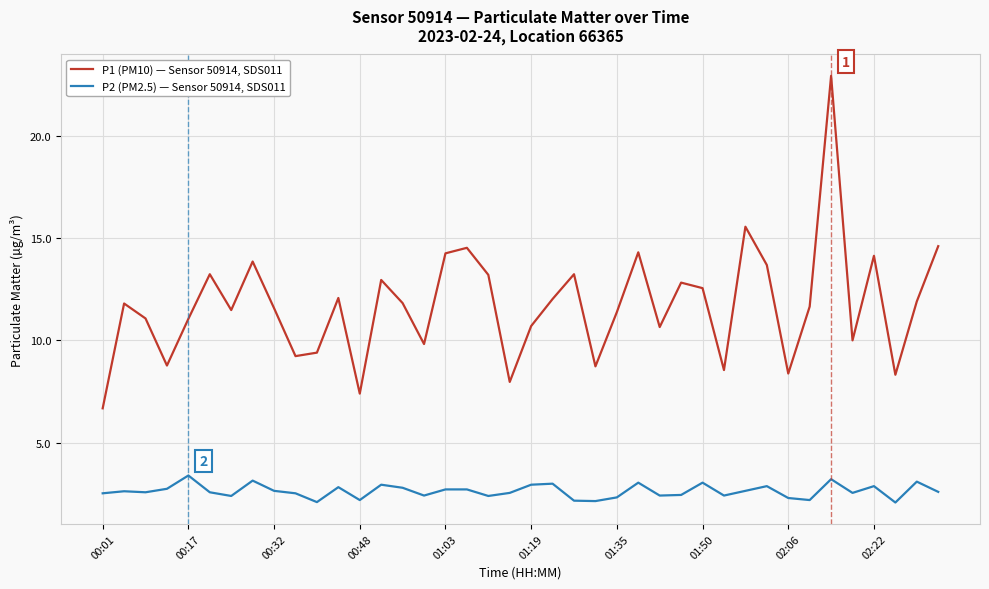

Rank the series by their average value, from lowest to highest.

P2 (PM2.5) — Sensor 50914, SDS011, P1 (PM10) — Sensor 50914, SDS011